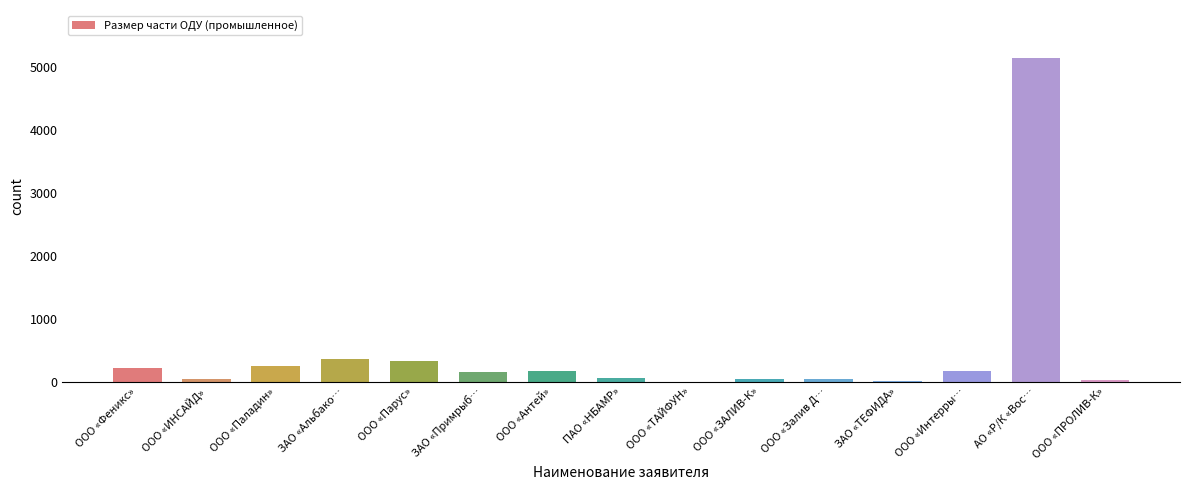

What is the sum of all values?

6991.4